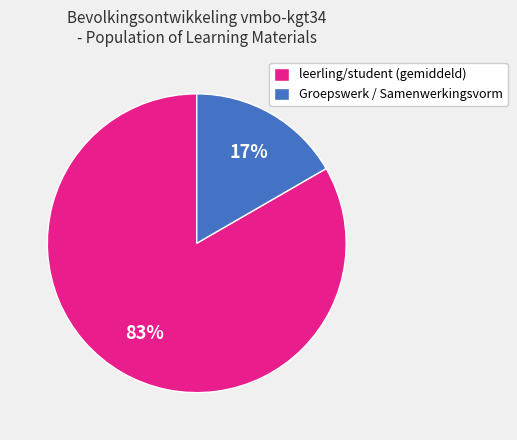

The Groepswerk / Samenwerkingsvorm slice represents 17% of the pie. True or false?

True